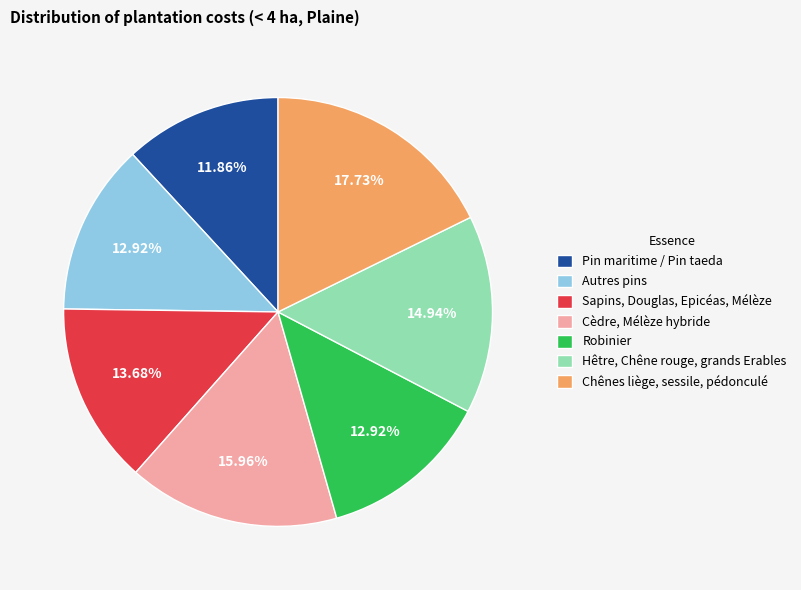

To the nearest percent, what portion does Pin maritime / Pin taeda represent?

12%